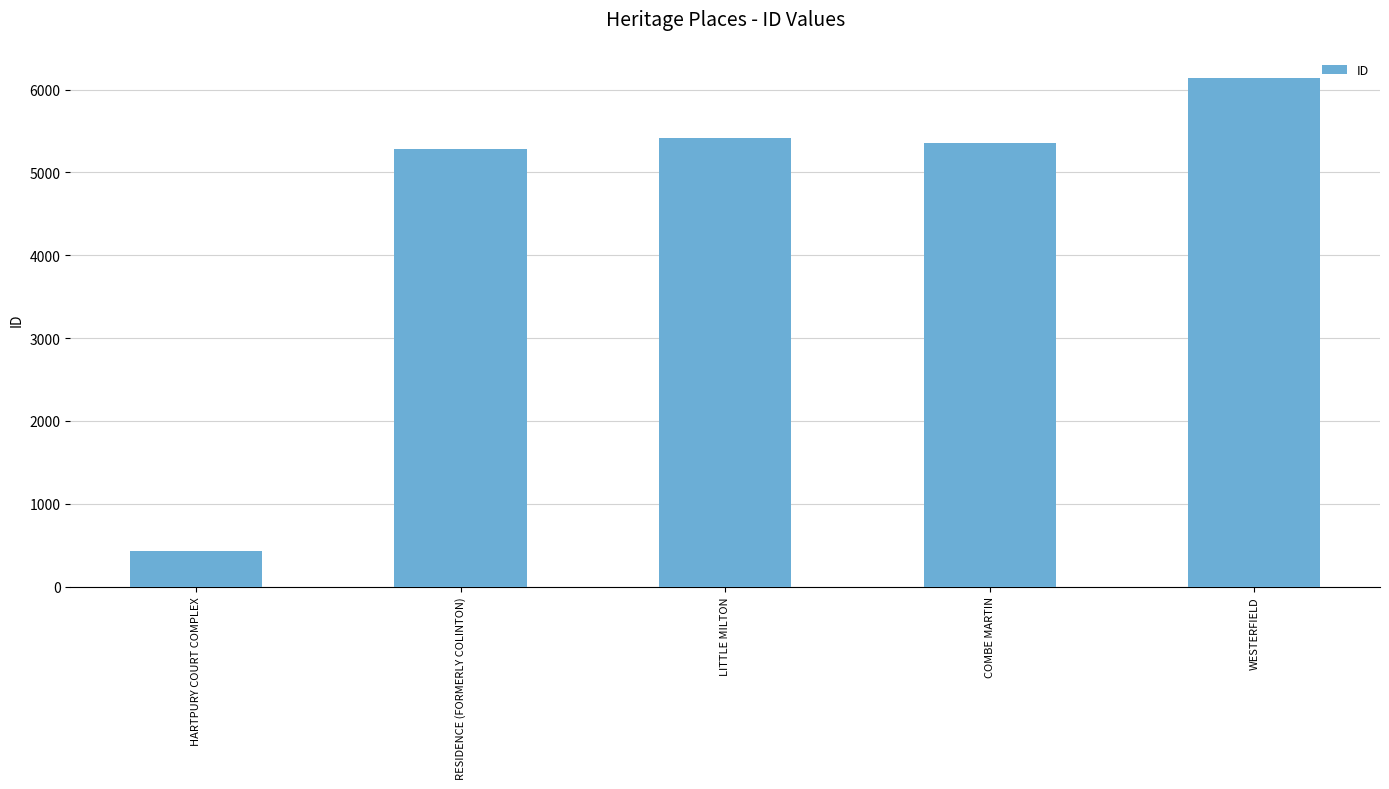

Reading left to right, extract all data points from this chart.

434	5279	5421	5352	6137